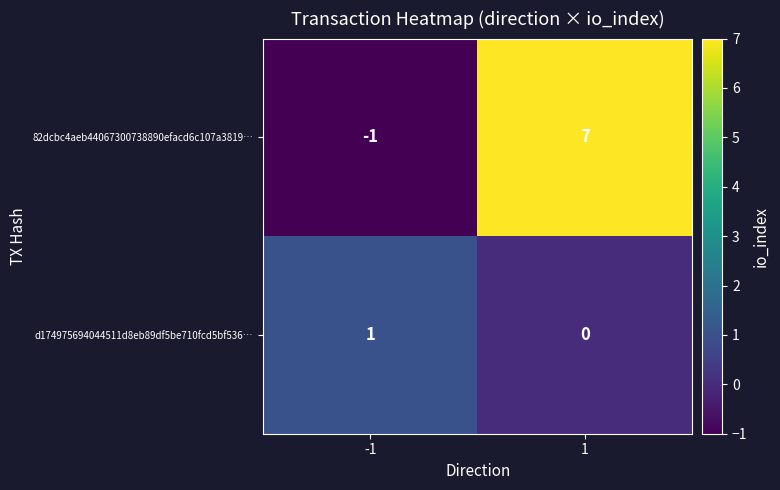

Which series changed the most between -1 and 1?

82dcbc4aeb44067300738890efacd6c107a3819…